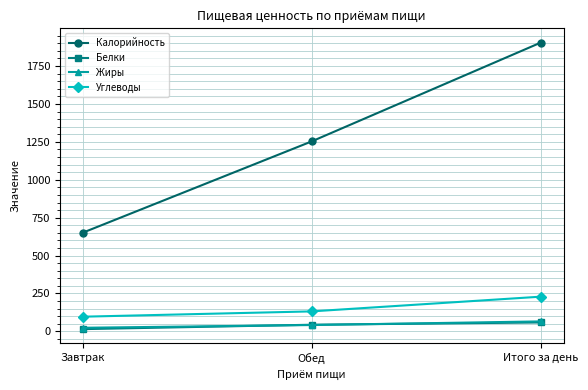

Reading left to right, list all the values displayed in this chart.

Калорийность: 651	1253	1904
Белки: 15	44	59
Жиры: 24	42	66
Углеводы: 97	132	229